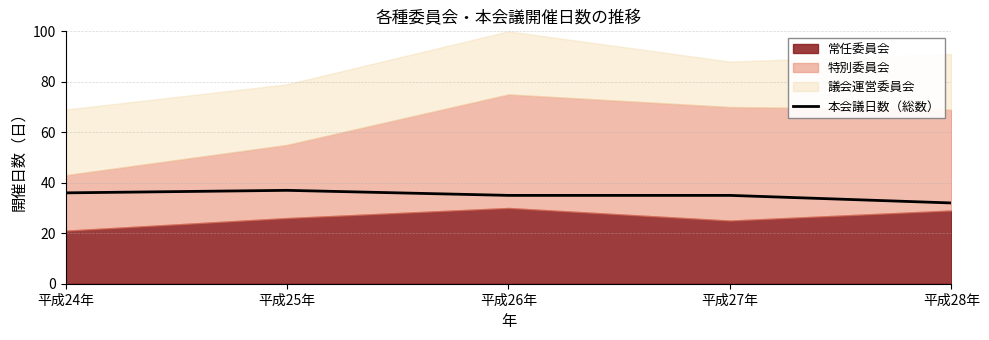

Between 平成25年 and 平成27年, which is larger?

平成25年